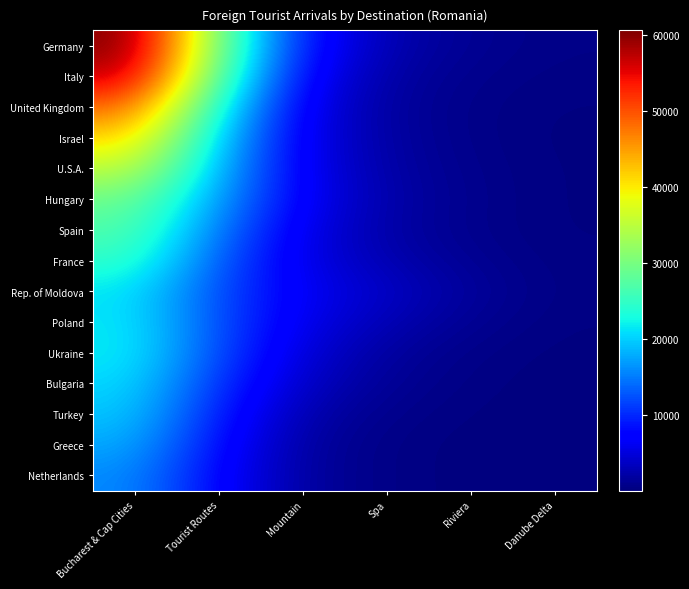

Which series has the largest total across all categories?

Germany